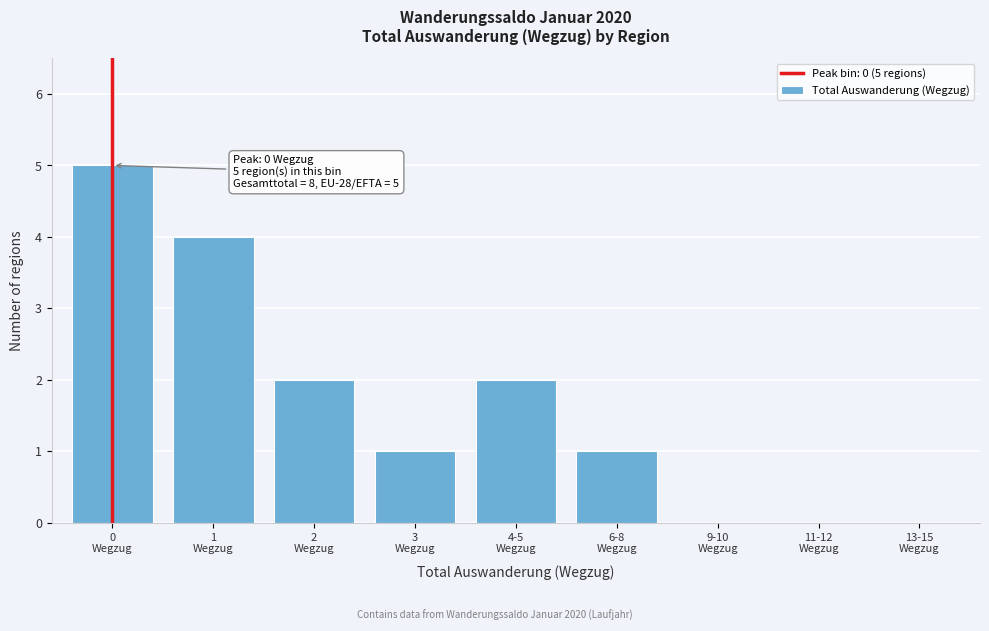

What is the greatest value displayed?

5